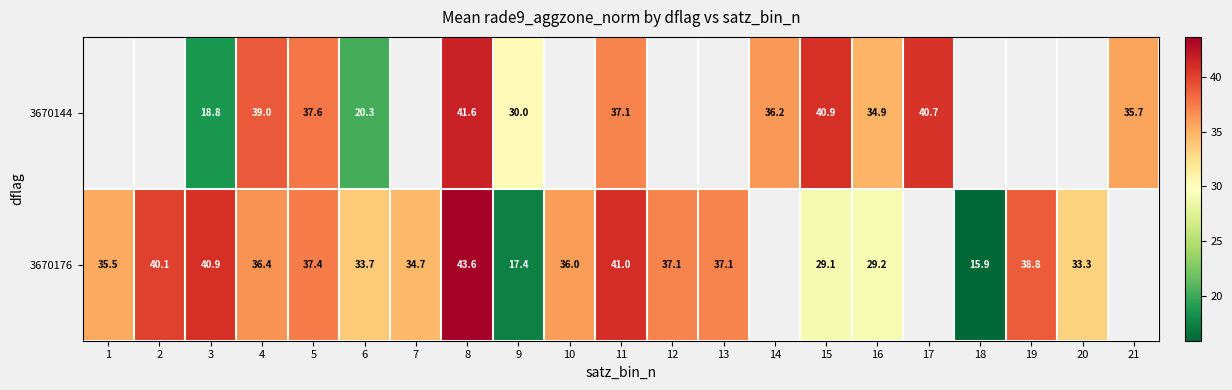

The 3670144 series shows 40.7 at 17. True or false?

True